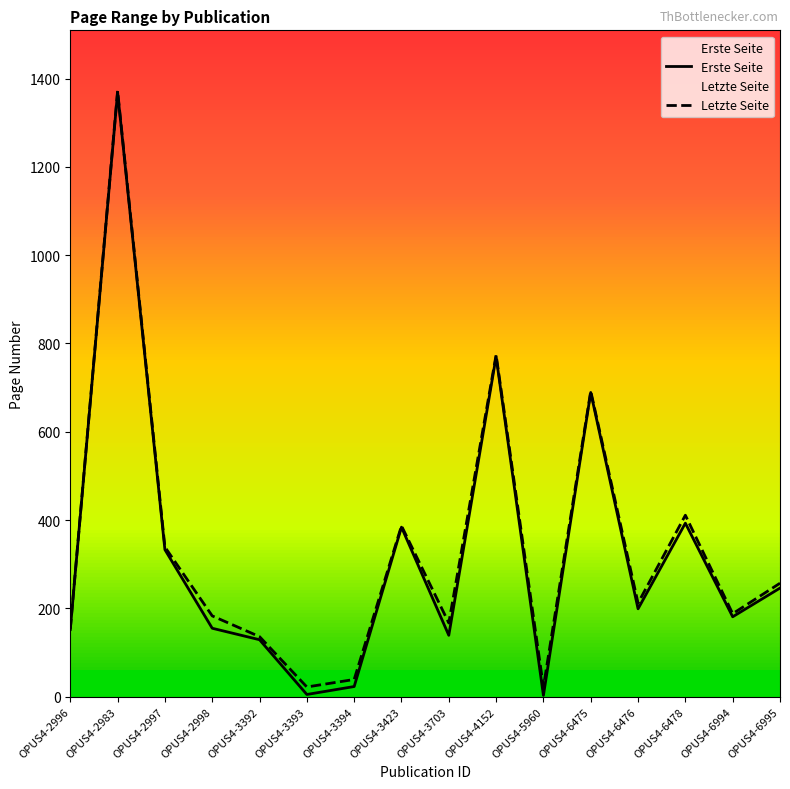

True or false: Erste Seite and Letzte Seite intersect in this chart.

False